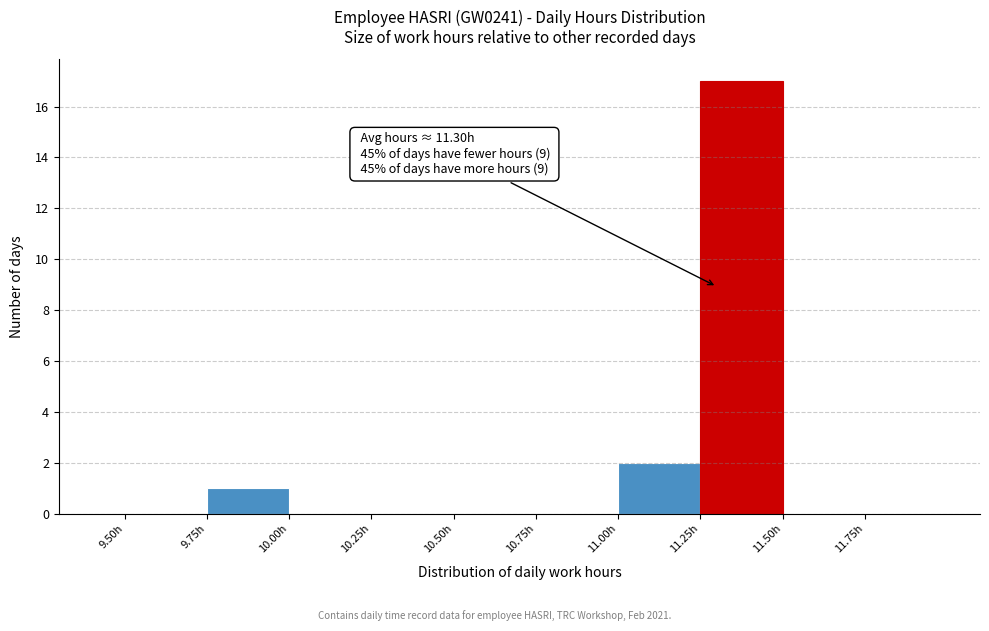

Over which range of the x-axis is the bar tallest?

11.25 to 11.50